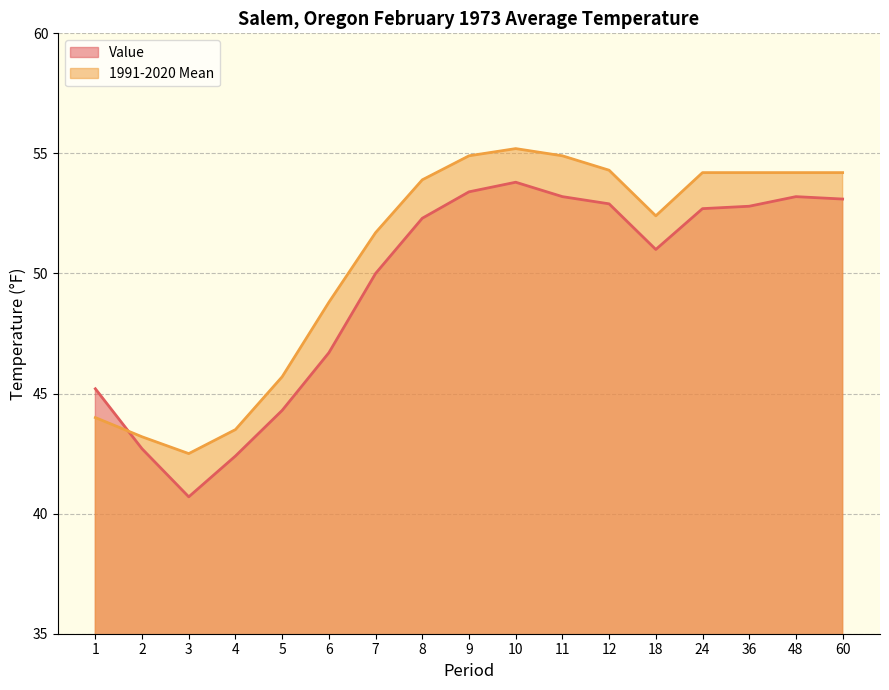

Rank the categories by Value value from highest to lowest.

10, 9, 11, 48, 60, 12, 36, 24, 8, 18, 7, 6, 1, 5, 2, 4, 3